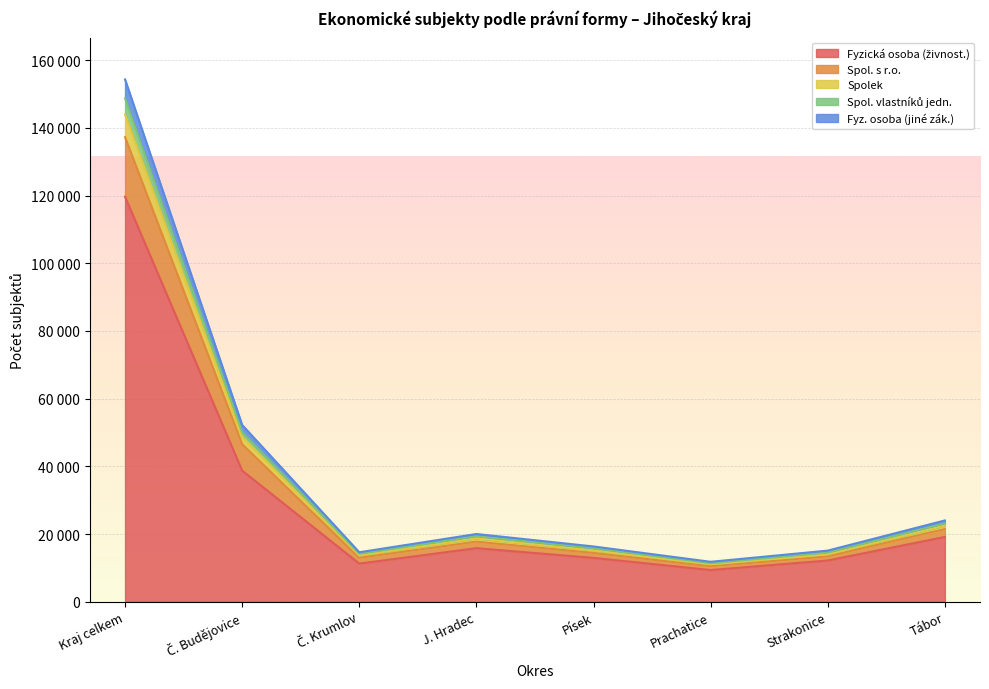

What is the greatest value displayed?

154298